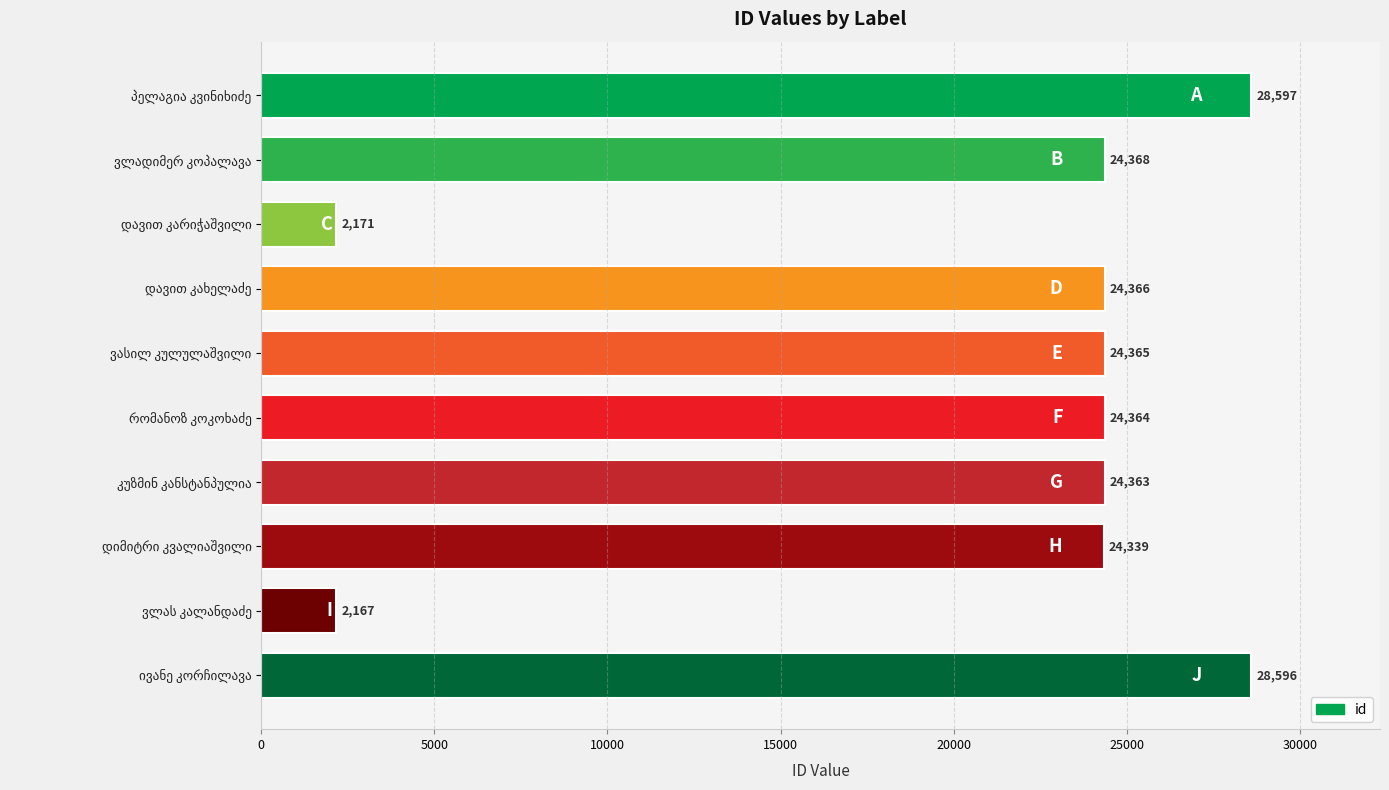

Reading top to bottom, what are all the values shown in this chart?

28597	24368	2171	24366	24365	24364	24363	24339	2167	28596